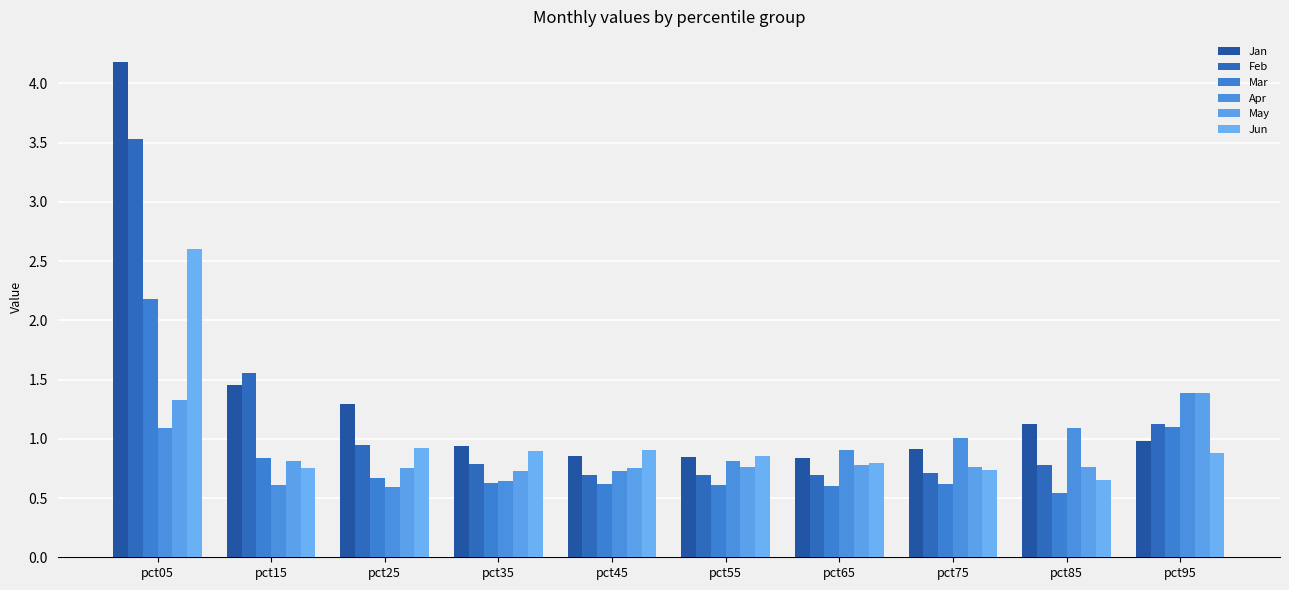

Which series has the largest total across all categories?

Jan